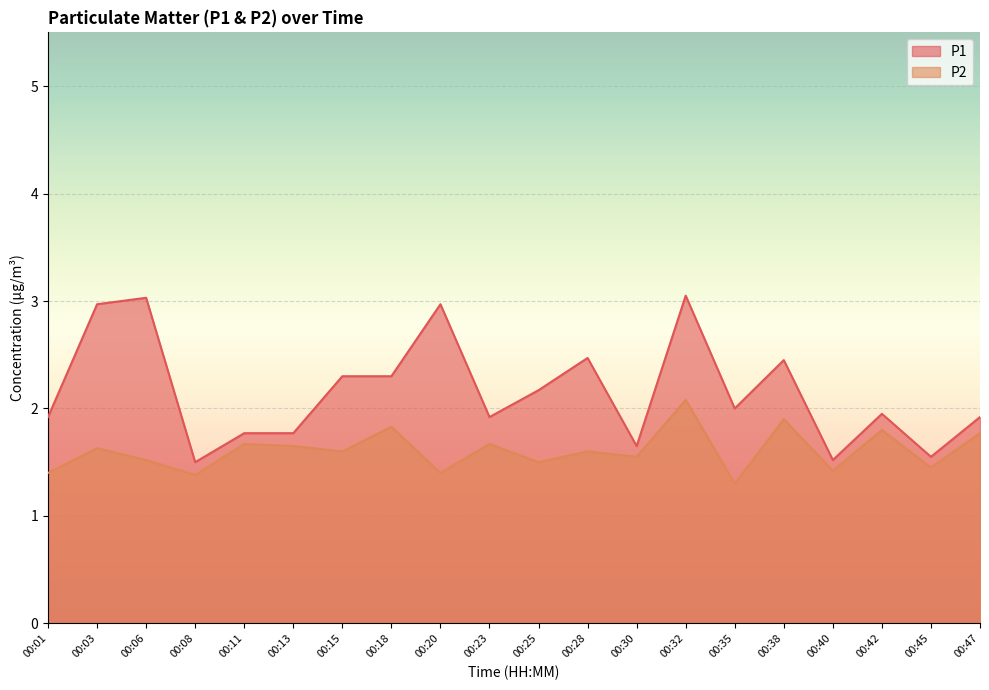

The value of P2 at 00:23 is 1.7. True or false?

True